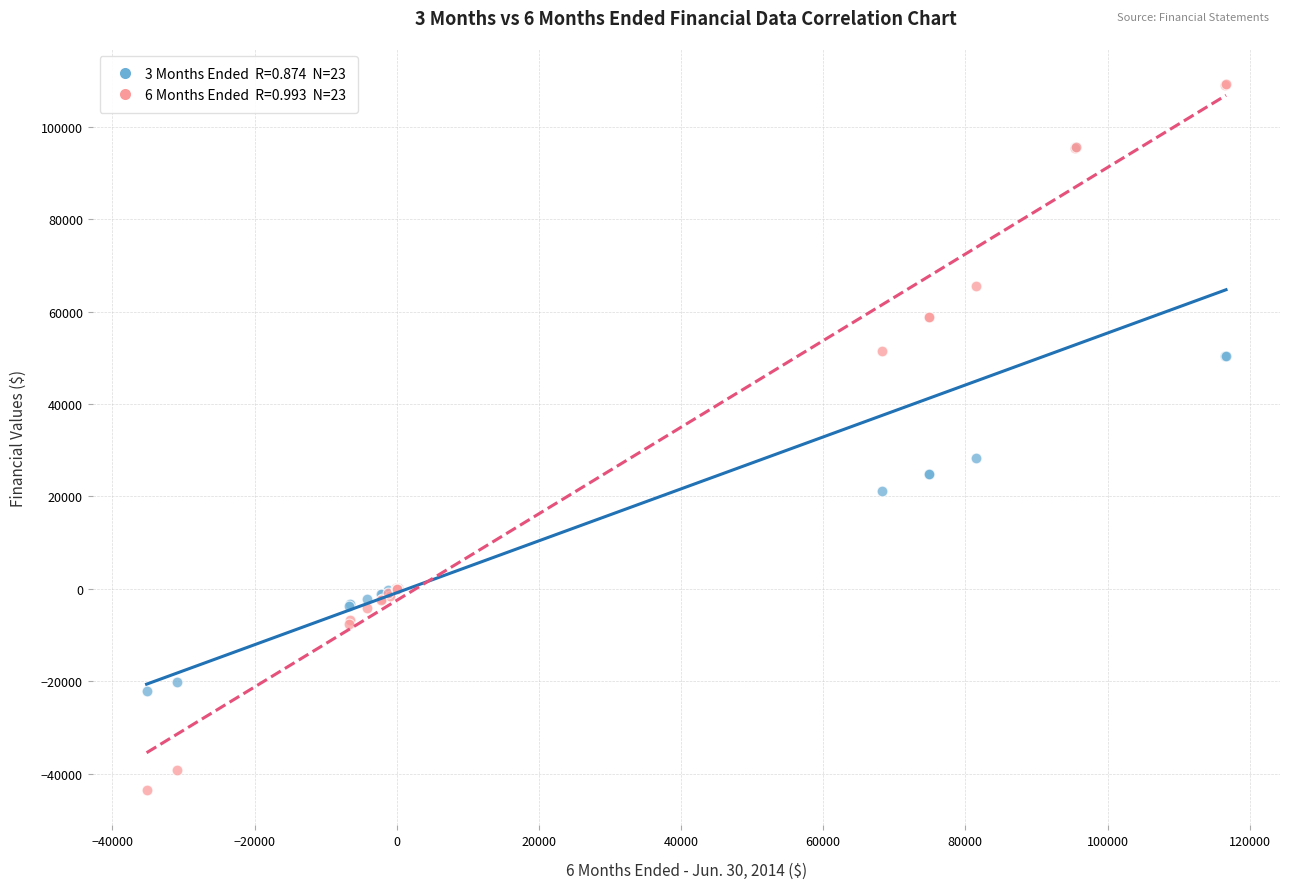

Across all series, what Y value is closest to 32811?

28220.0